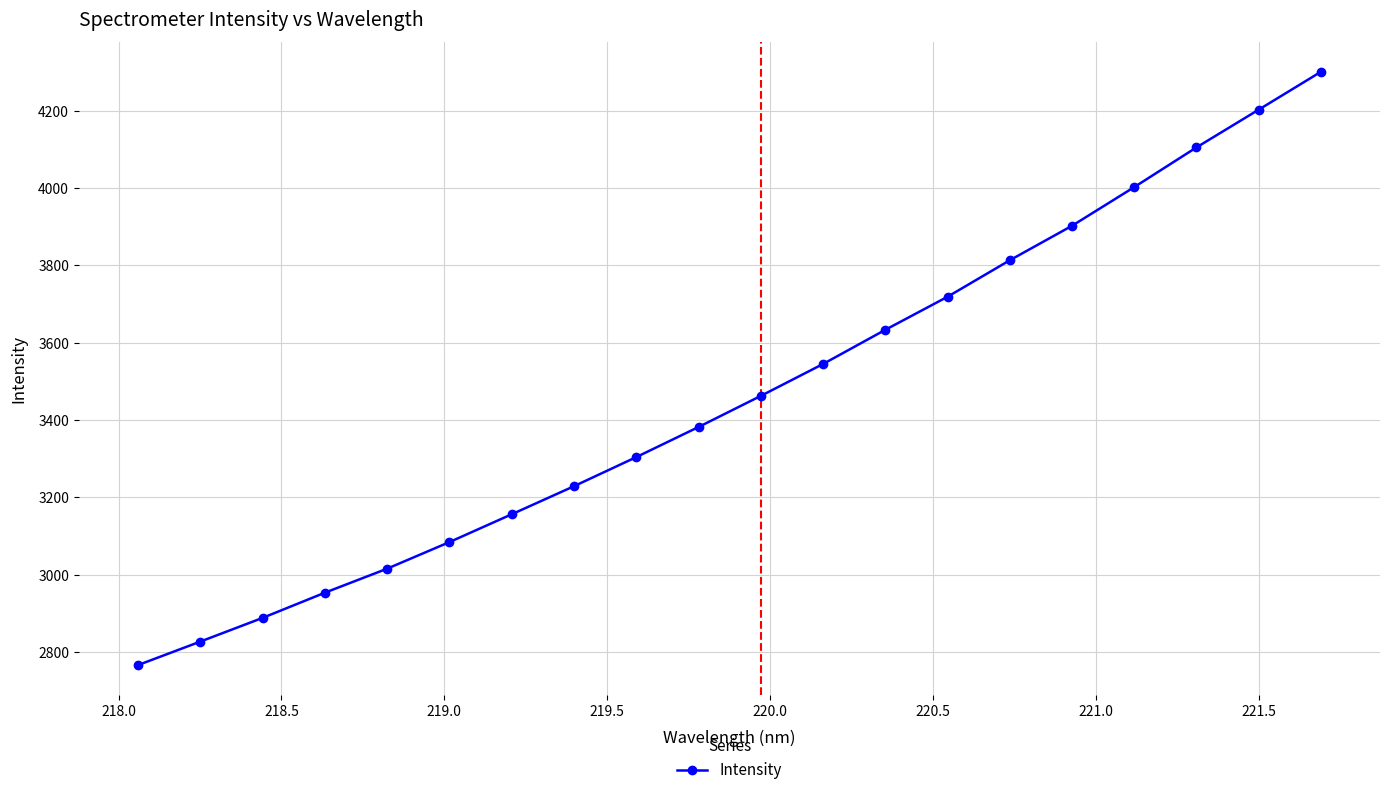

What is the maximum value shown in the chart?

4300.1